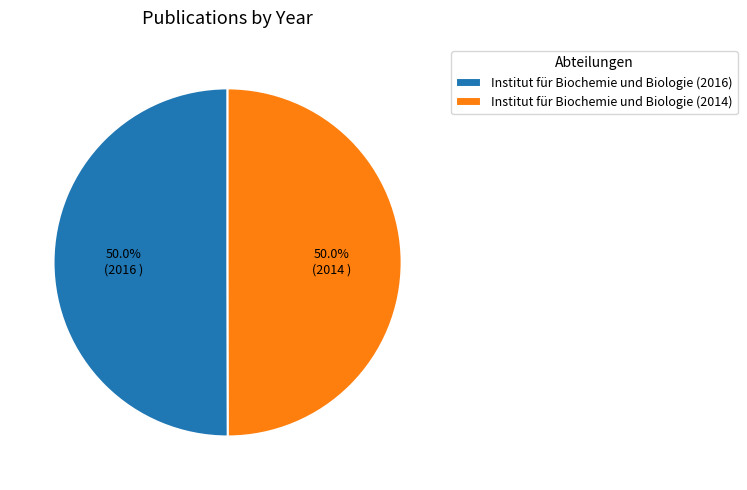

Approximately how many times larger is the value at Institut für Biochemie und Biologie (2016) compared to Institut für Biochemie und Biologie (2014)?

1.0